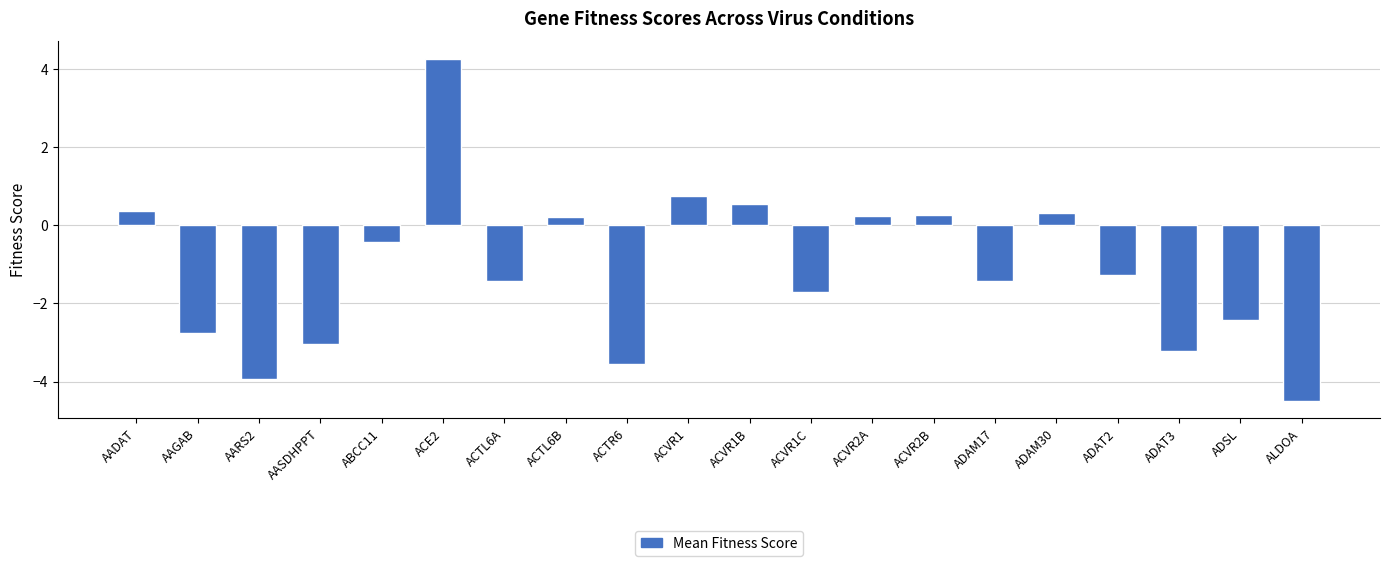

How many values are below -1?

11